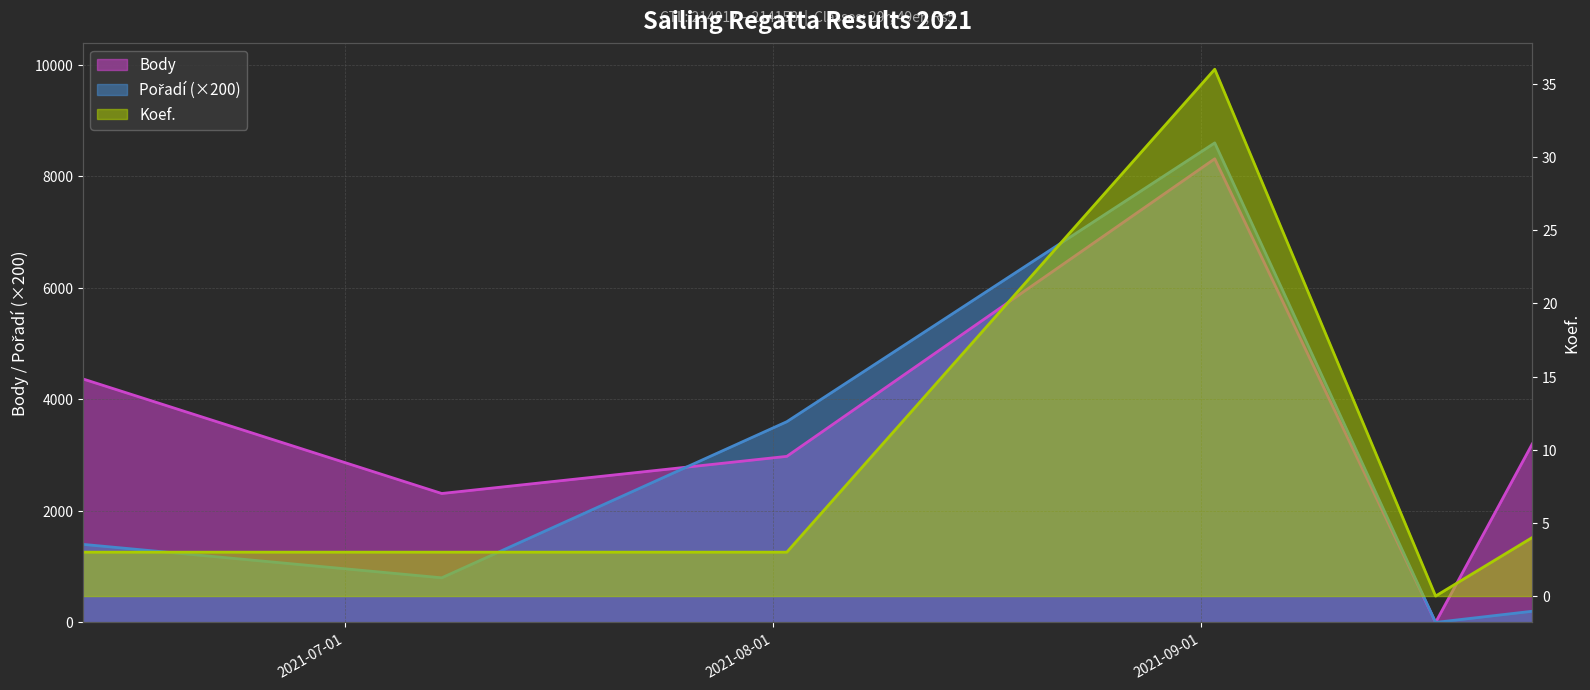

What is the difference between the highest and lowest values at 2021-09-25?

3196